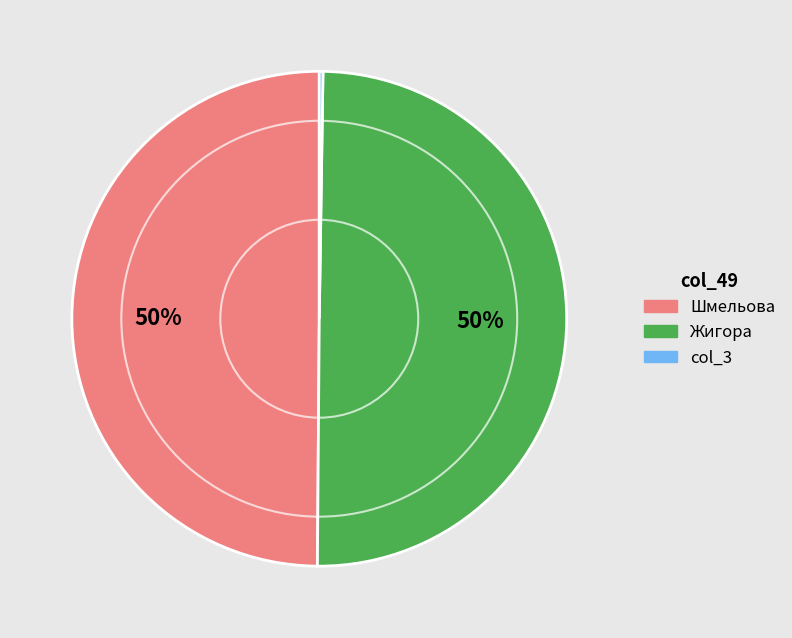

To the nearest percent, what is the difference between the largest and smallest slice percentages?

50%